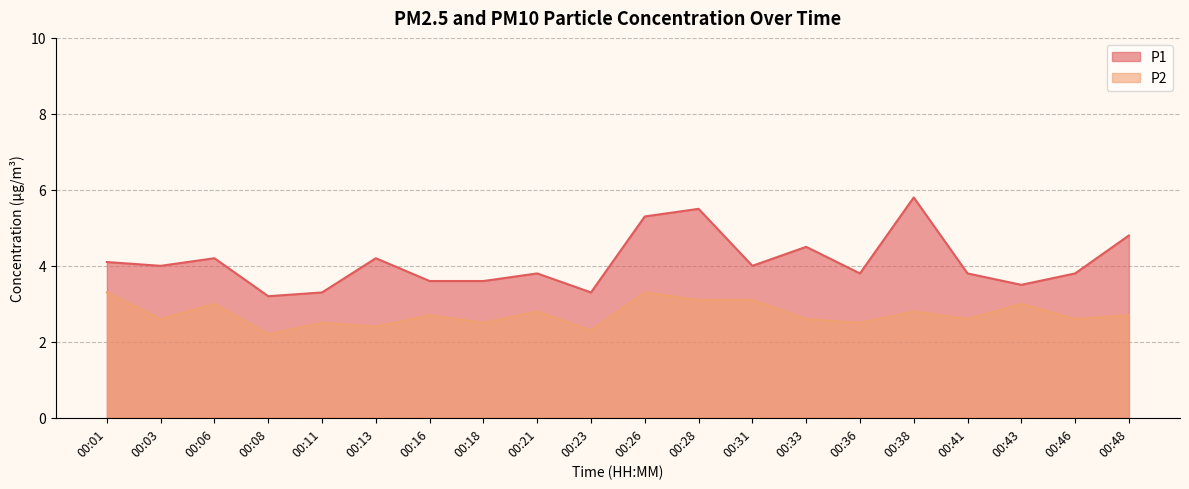

True or false: P1 and P2 cross at least once.

False